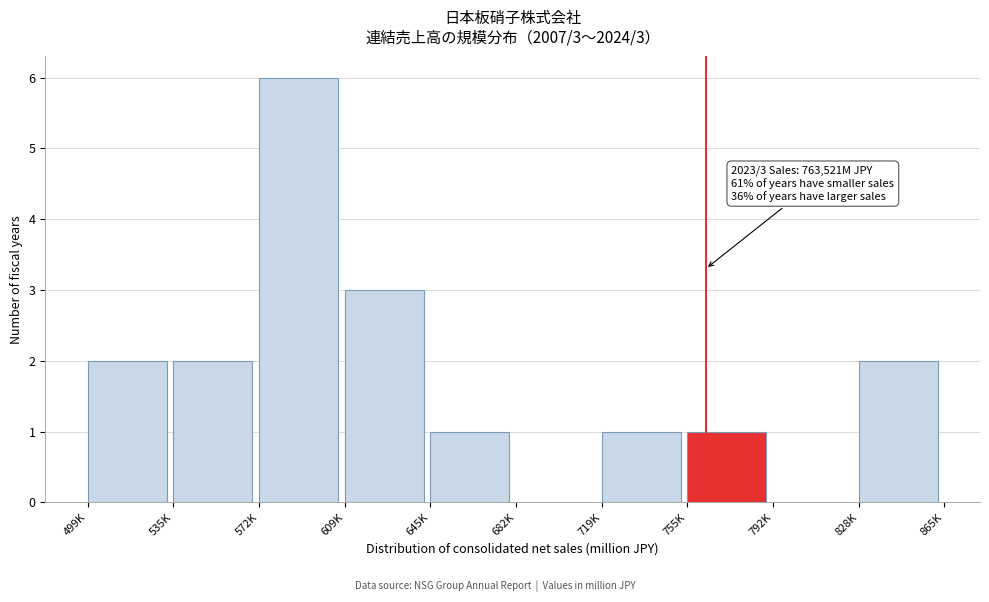

Reading right to left, extract all data points from this chart.

828K=2	792K=0	755K=1	719K=1	682K=0	645K=1	609K=3	572K=6	535K=2	499K=2